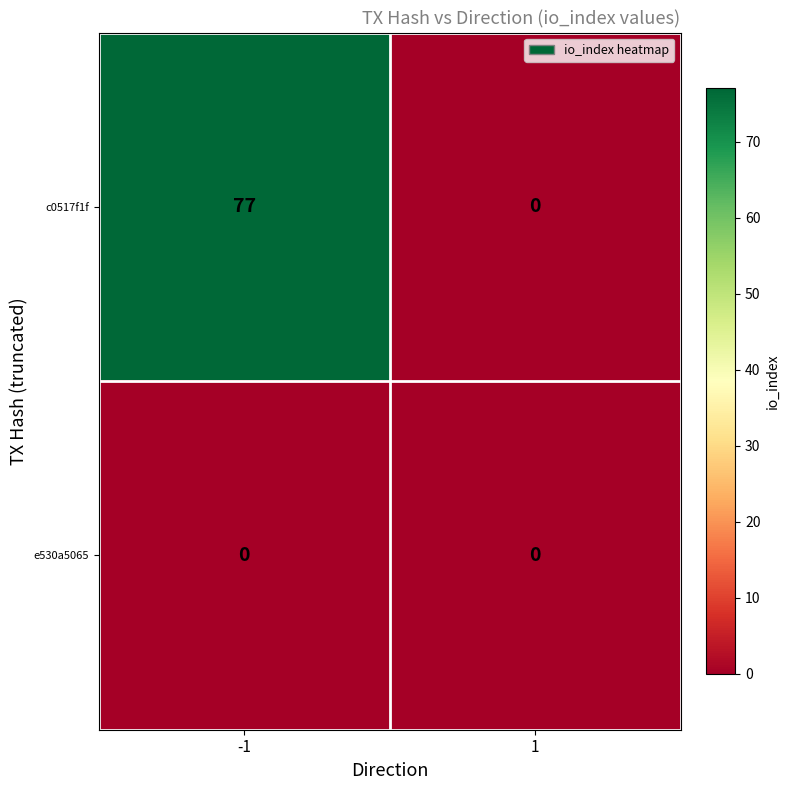

List the series in order of their overall mean, lowest first.

e530a5065, c0517f1f